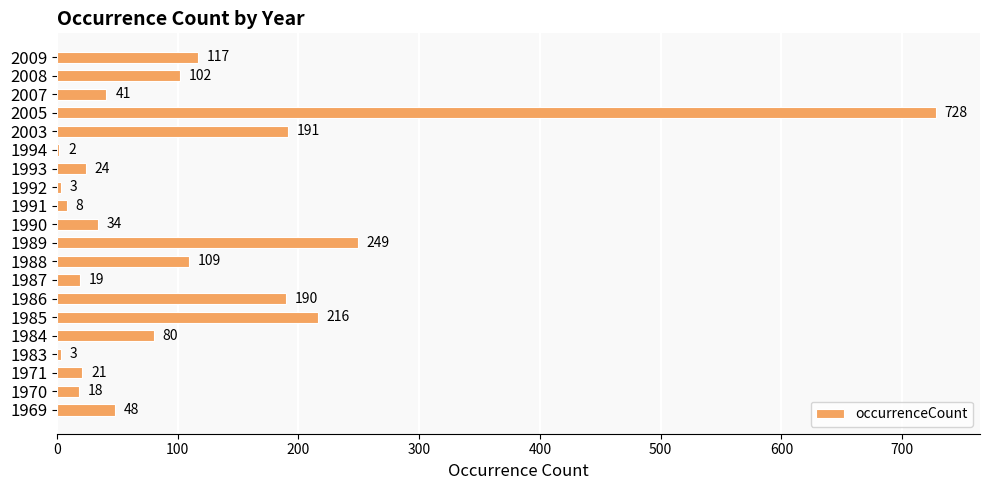

Is it true that the value at 1989 is 249?

True